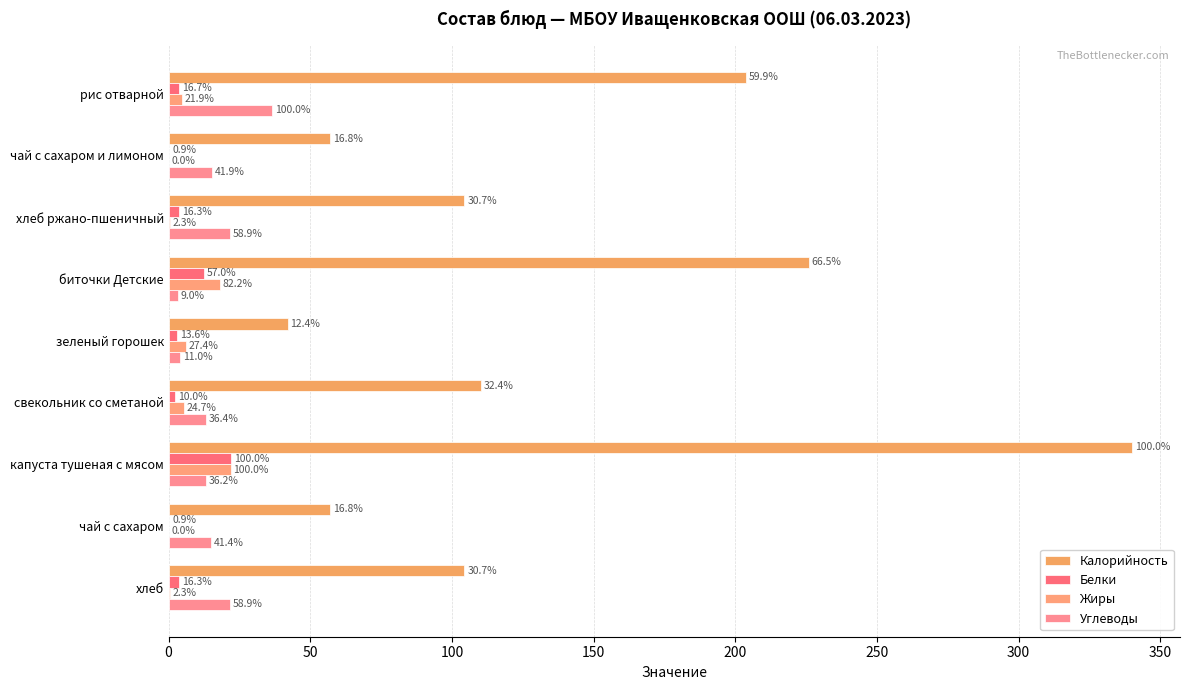

What is the greatest value displayed?

340.0